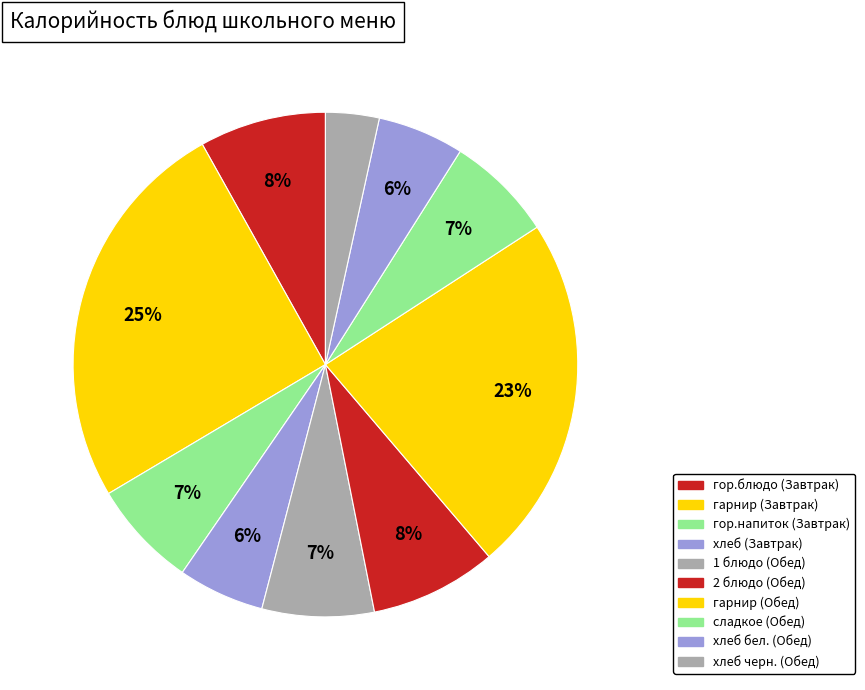

Does гор.блюдо (Завтрак) represent more than half of the total?

No